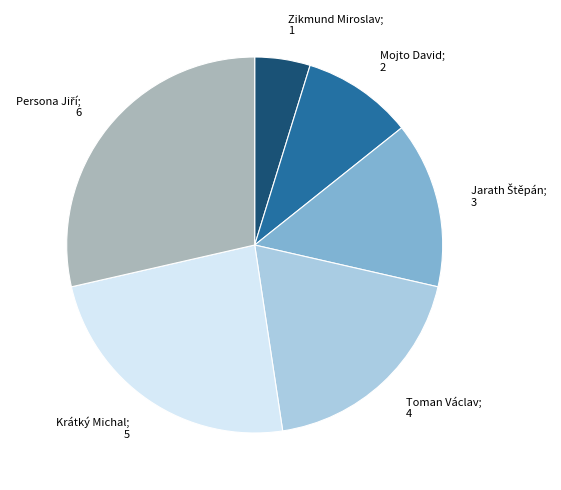

True or false: Toman Václav; 4 accounts for 19% of the total.

True